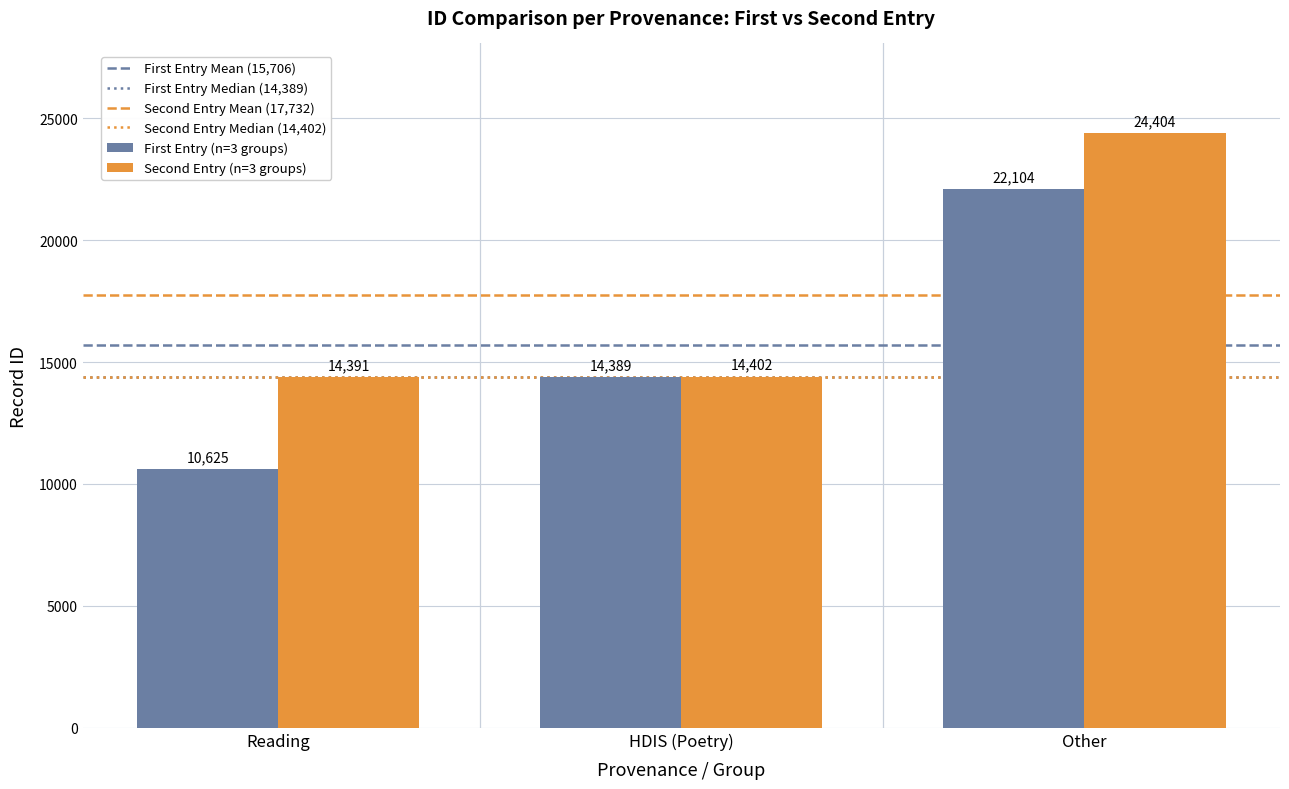

What is the minimum value for Second Entry (n=3 groups)?

14391